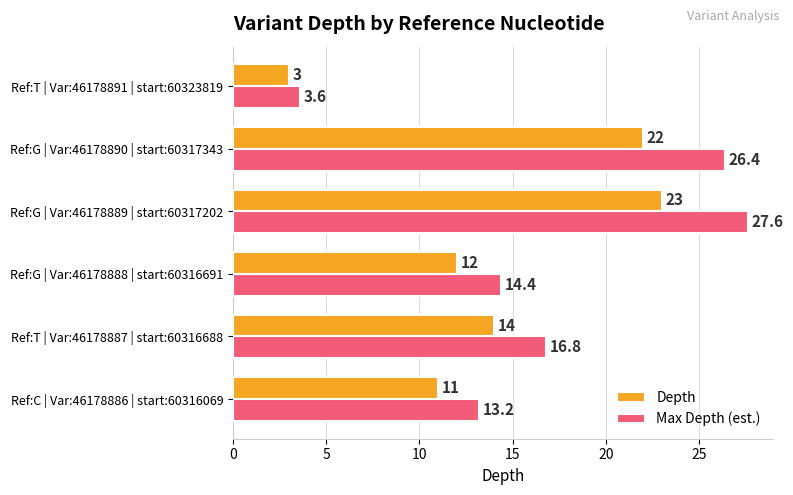

Is the value of Depth at Ref:G | Var:46178888 | start:60316691 greater than the value of Max Depth (est.) at Ref:T | Var:46178891 | start:60323819?

Yes